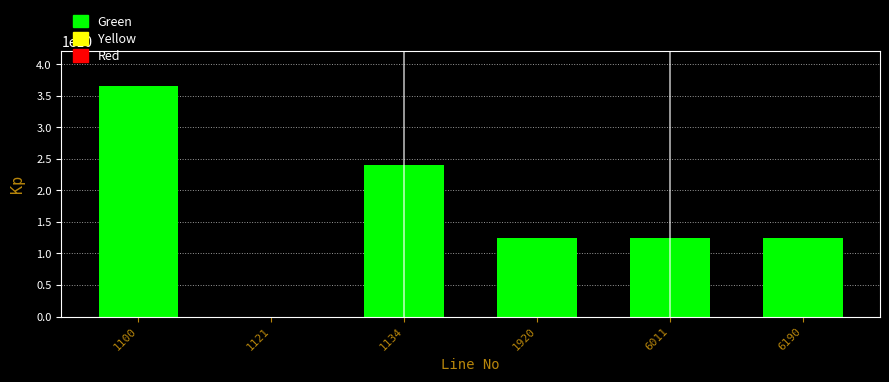

Reading left to right, transcribe all the data shown in this chart.

1100=36586370000	1121=220000	1134=24092124645	1920=12494465355	6011=12494465355	6190=12494465355